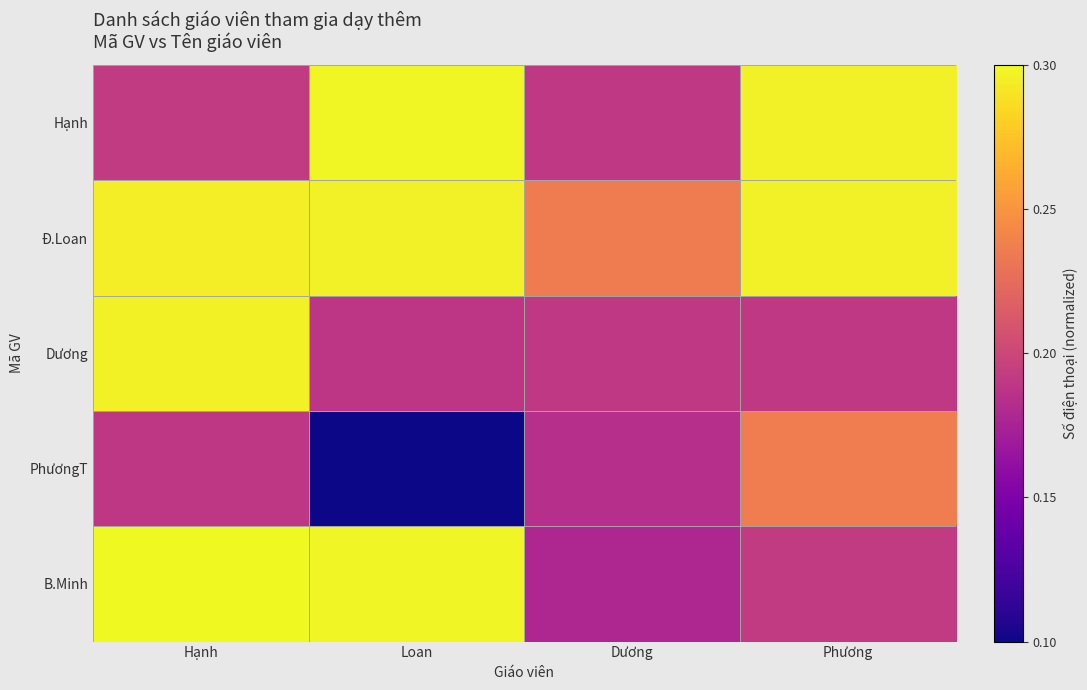

What is the spread (max minus min) of values at Loan?

1.0